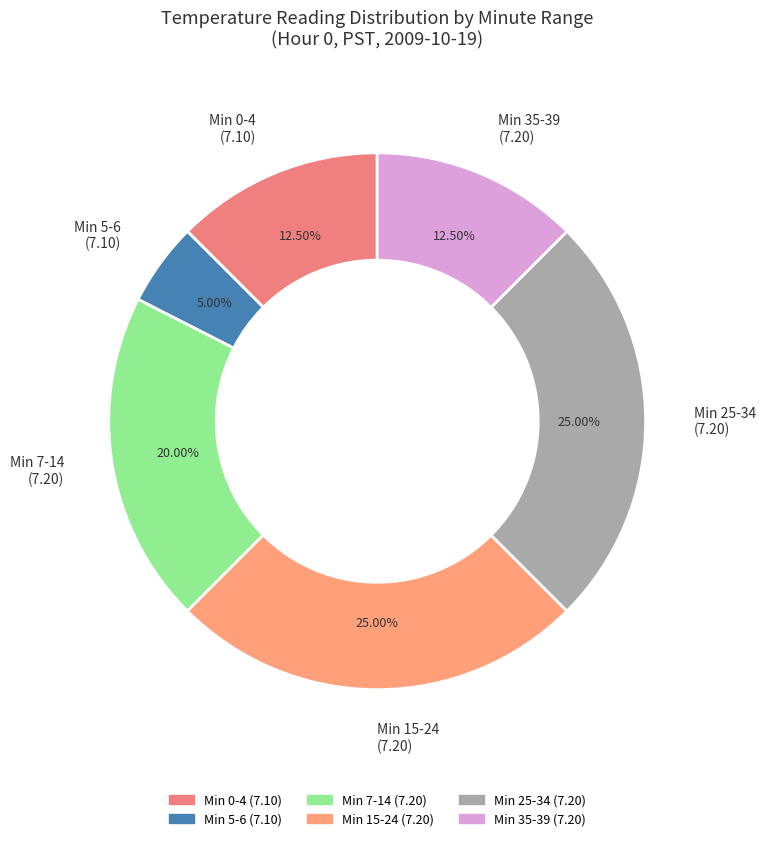

How many segments does this pie chart have?

6